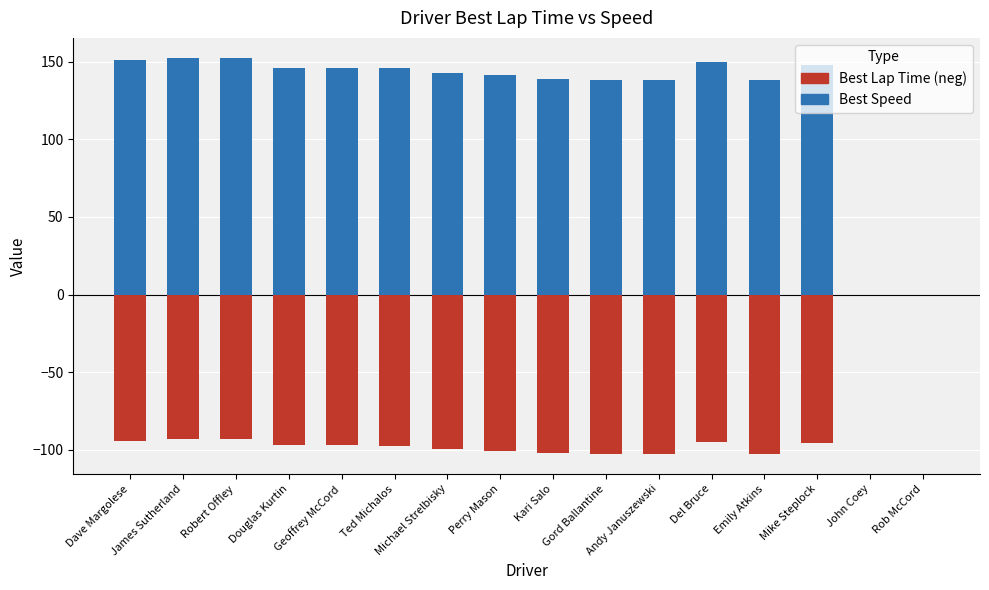

How many bars are there in each group?

2